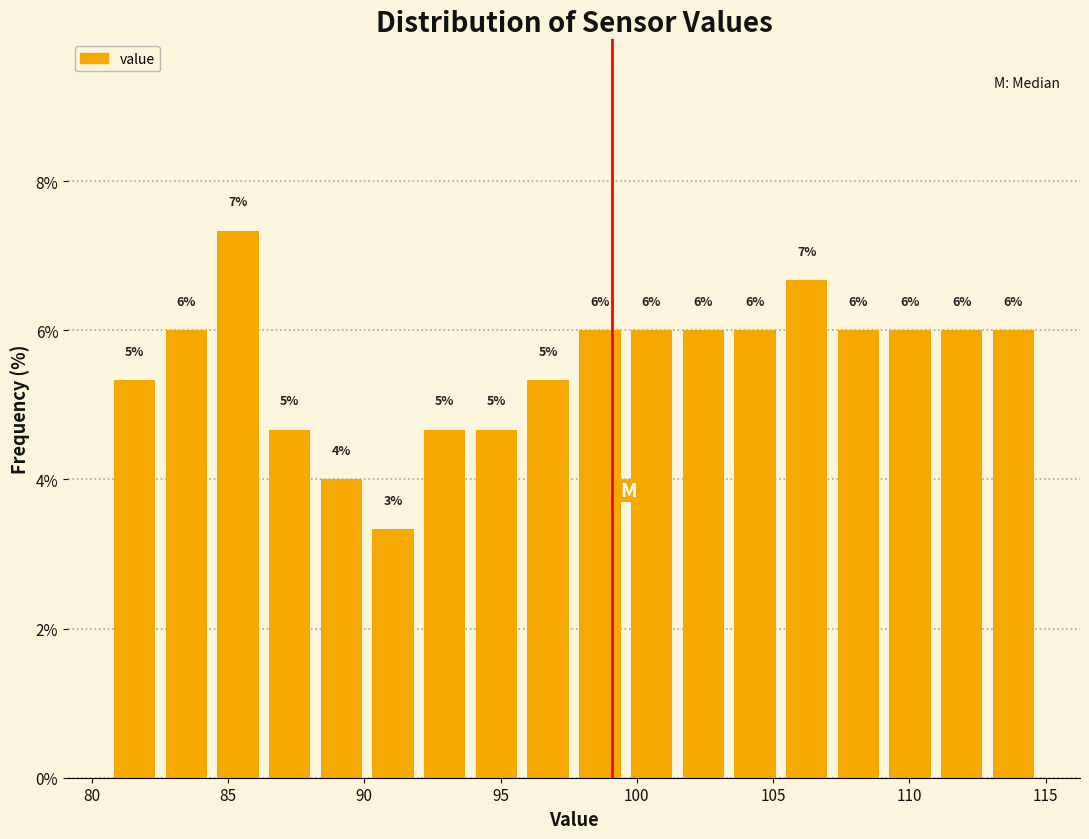

Read against the x-axis, roughly where is the centre of the tallest bar?

85.5